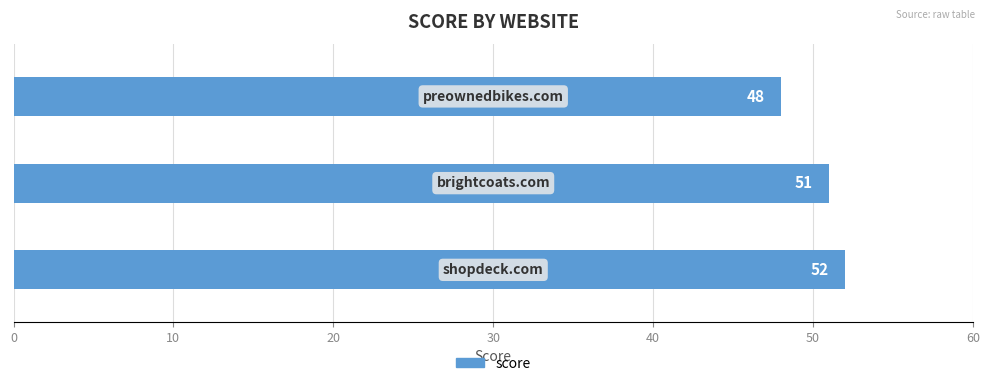

What is the average value?

50